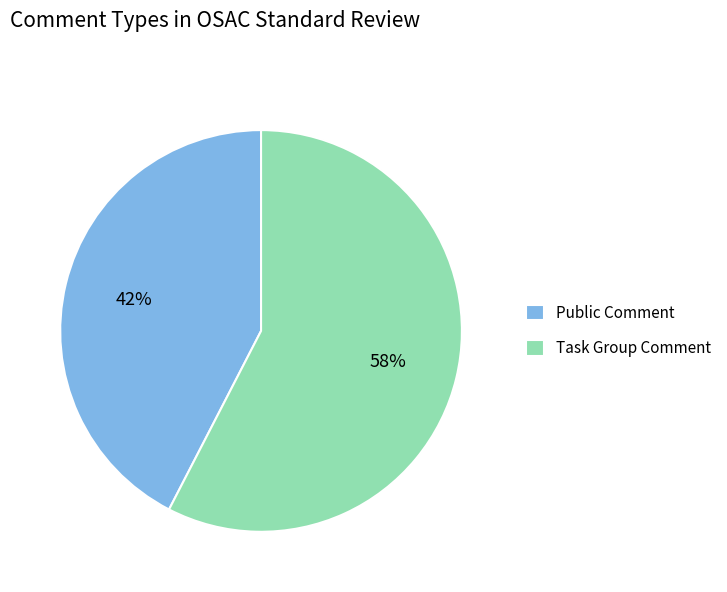

How many slices are in this pie chart?

2